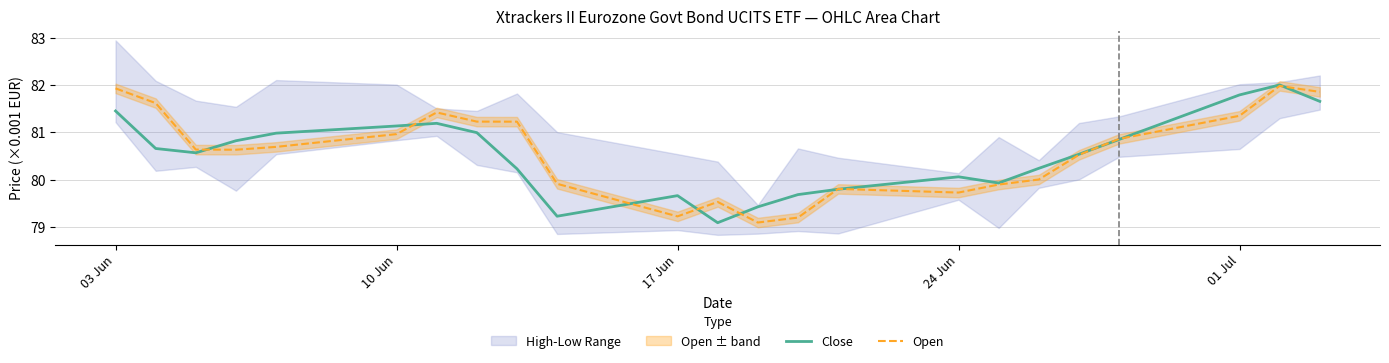

Reading left to right, extract all data points from this chart.

Close: 81449	80656	80565	80820	80980	81132	81188	80991	80227	79225	79660	79088	79423	79682	79795	80058	79927	80237	80534	80847	81788	81999	81652
Open: 81926	81615	80633	80630	80690	80960	81418	81224	81223	79910	79222	79527	79092	79196	79802	79725	79894	80001	80522	80859	81347	81978	81852